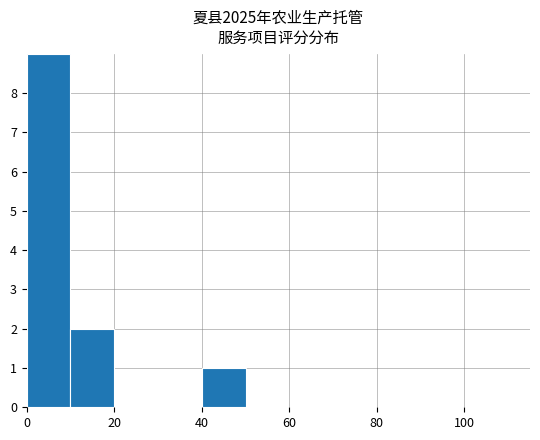

What is the sum of all values?

12